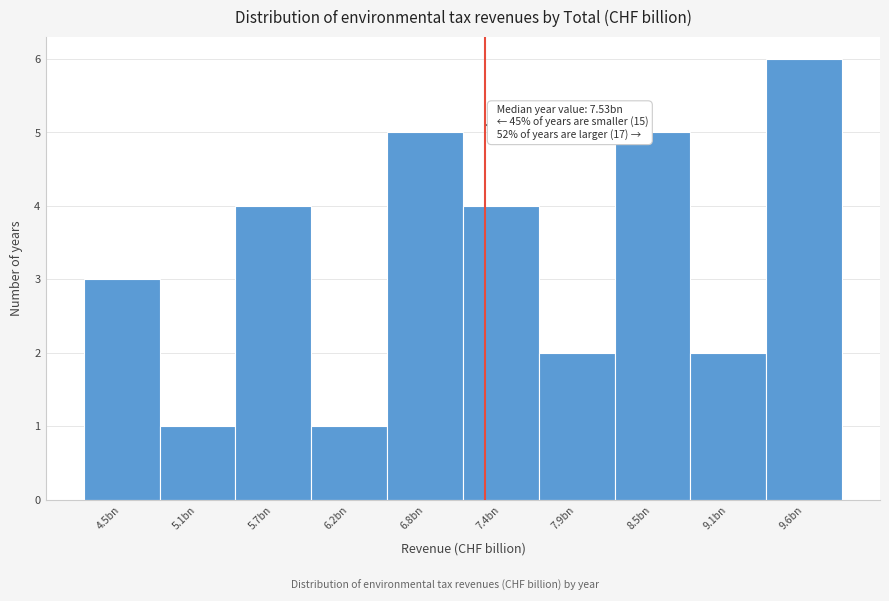

Reading left to right, what are all the values shown in this chart?

4.5bn=3	5.1bn=1	5.7bn=4	6.2bn=1	6.8bn=5	7.4bn=4	7.9bn=2	8.5bn=5	9.1bn=2	9.6bn=6